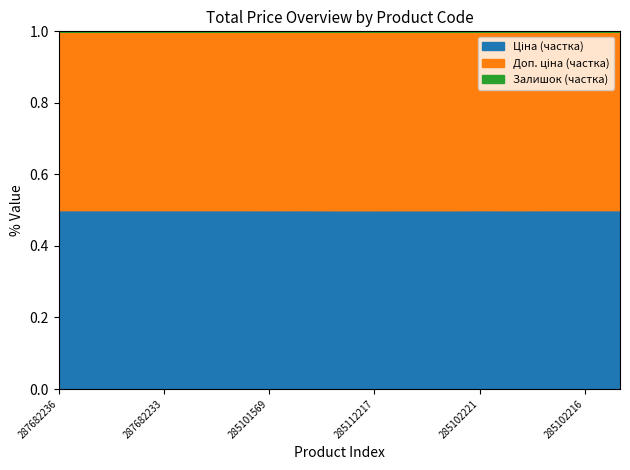

True or false: Залишок and Доп. ціна cross at least once.

False